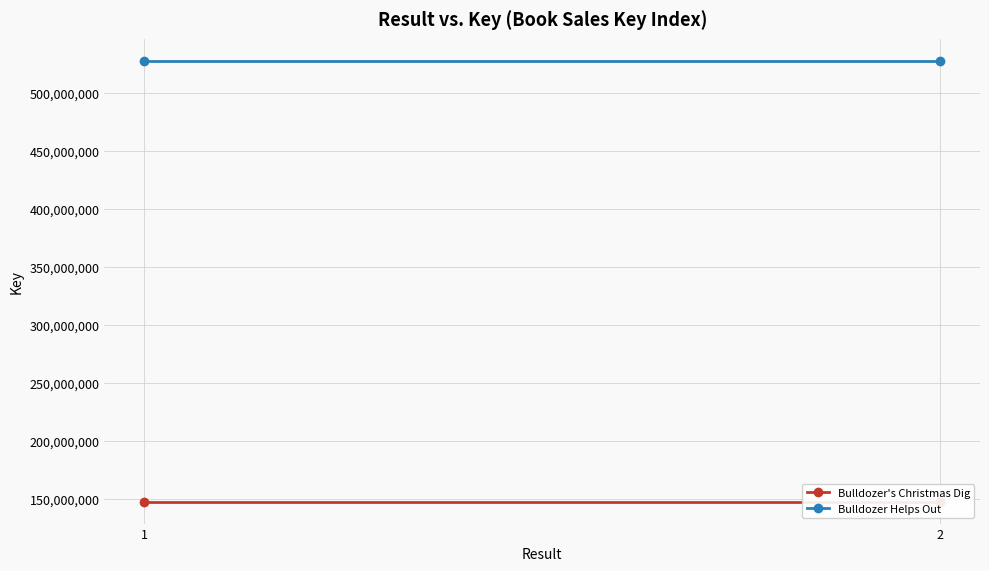

What are all the series names shown in the legend?

Bulldozer's Christmas Dig, Bulldozer Helps Out